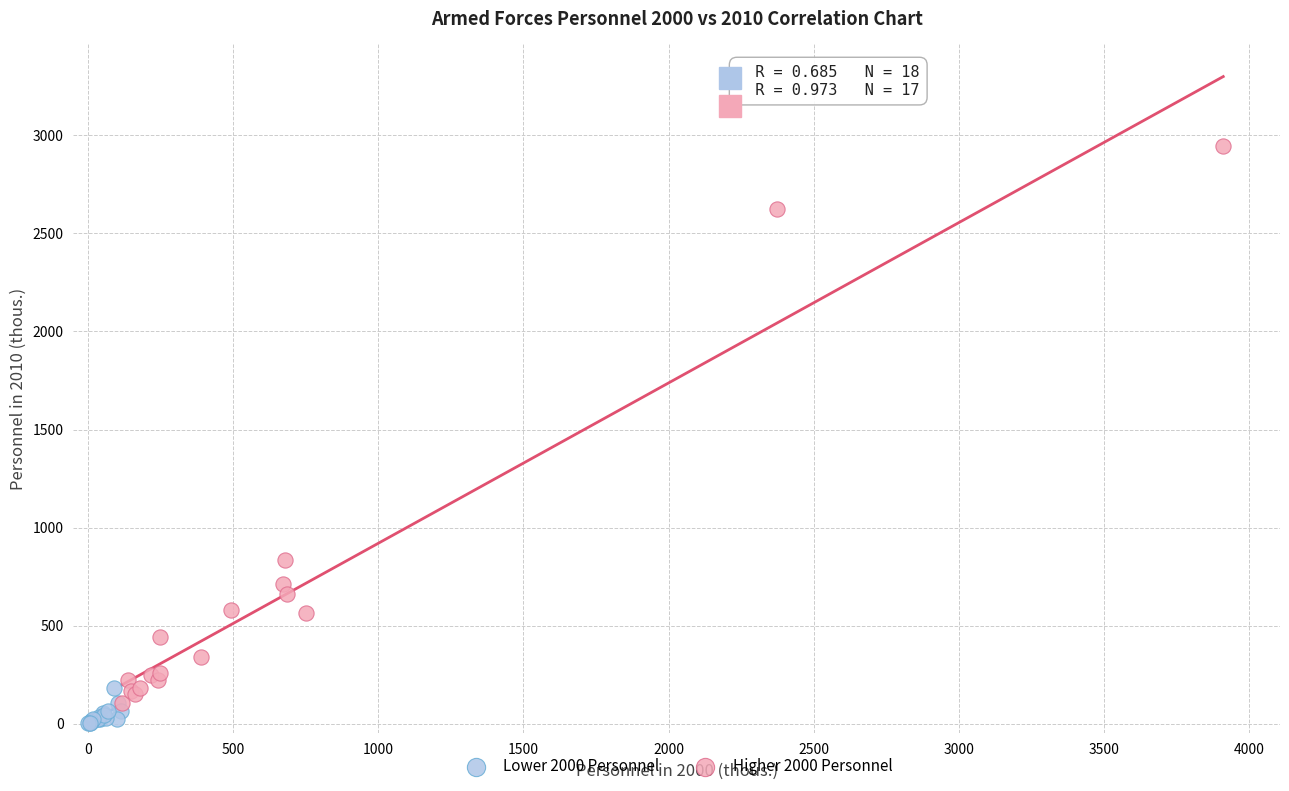

Which series has the largest Y range (max minus min)?

Higher 2000 Personnel